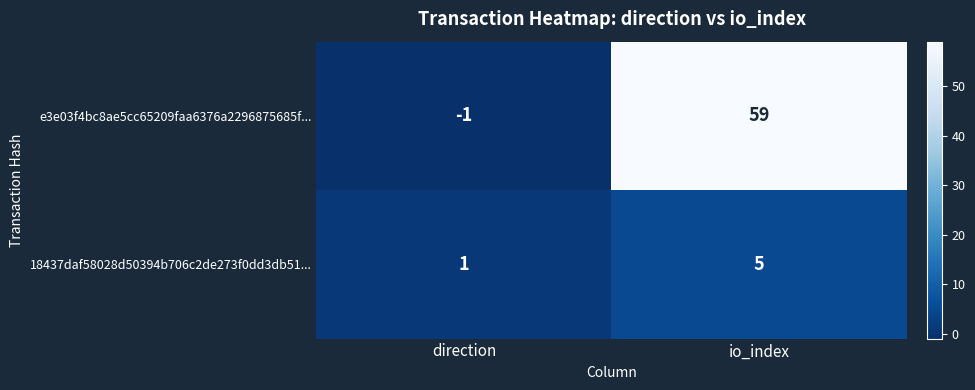

What is the greatest value displayed?

59